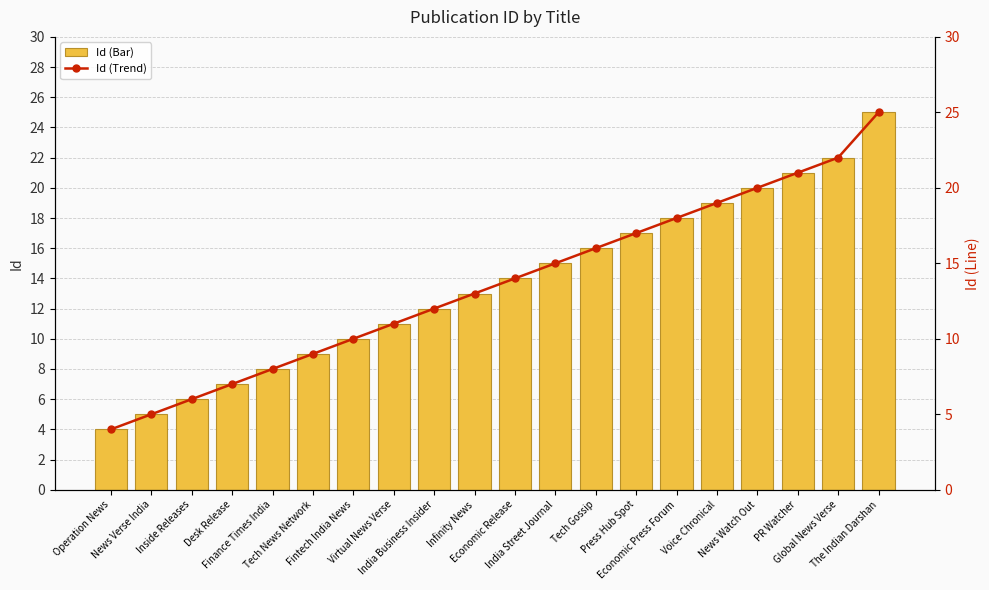

What is the label of the 10th bar from the right?

Economic Release